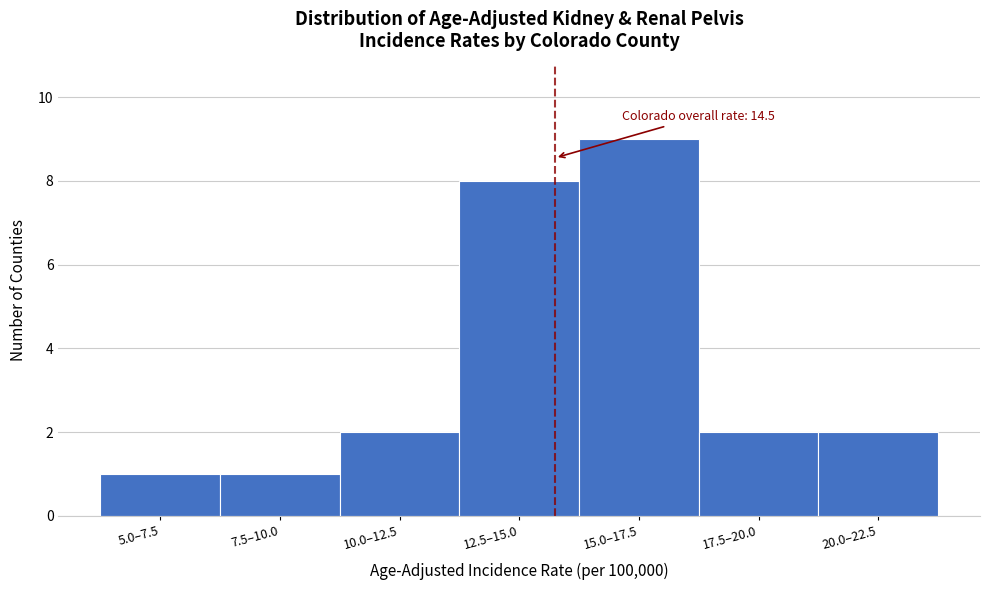

Reading left to right, list all the values displayed in this chart.

1	1	2	8	9	2	2